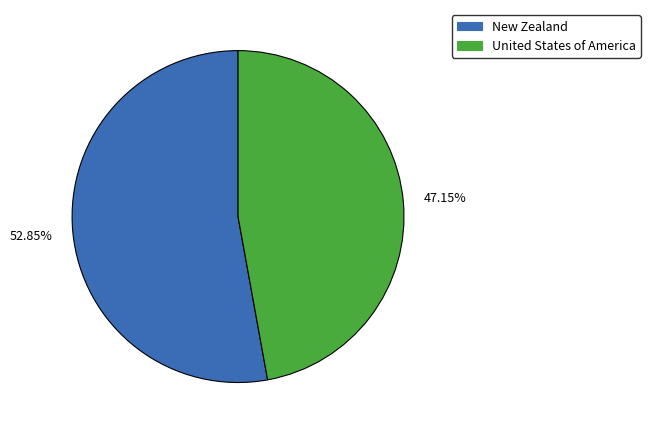

Between United States of America and New Zealand, which is larger?

New Zealand